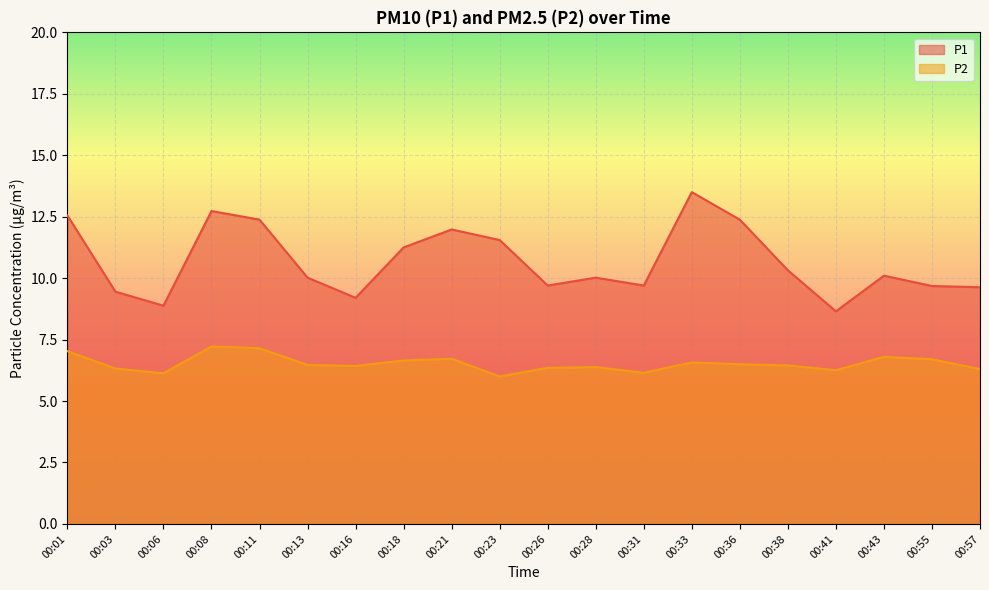

Which series has the widest spread of values?

P1